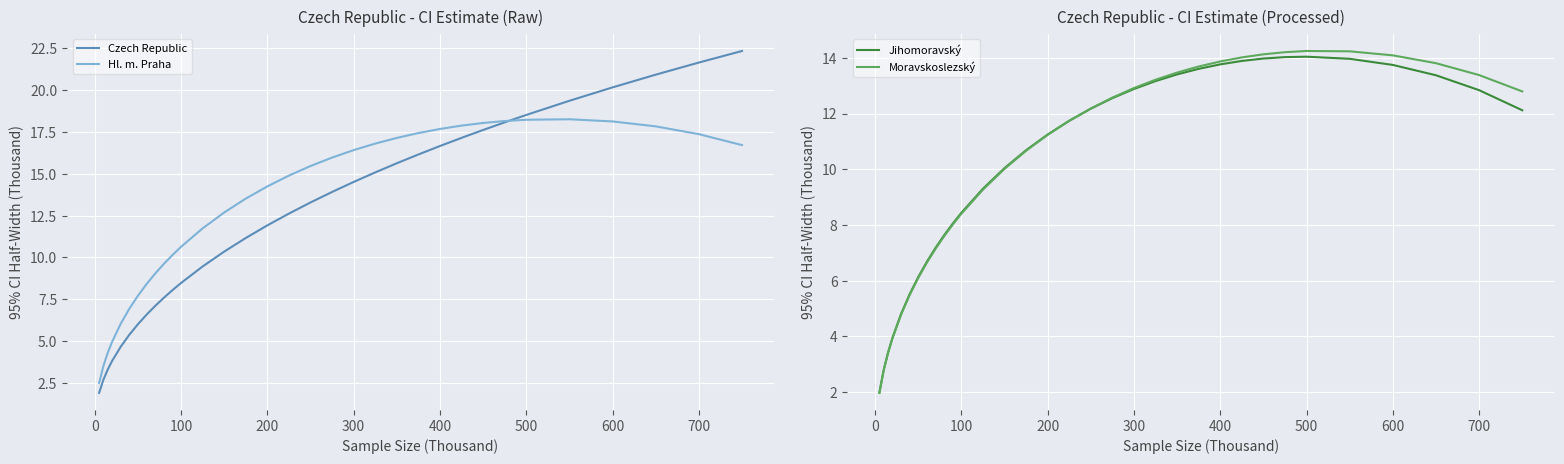

Which series has the largest range (max minus min)?

Czech Republic